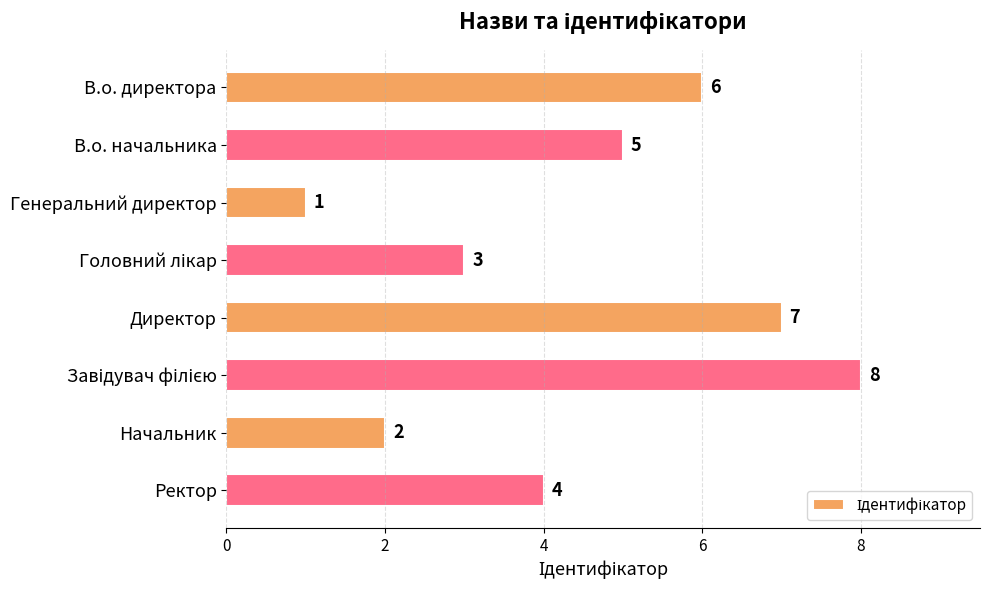

Reading top to bottom, what are all the values shown in this chart?

6	5	1	3	7	8	2	4